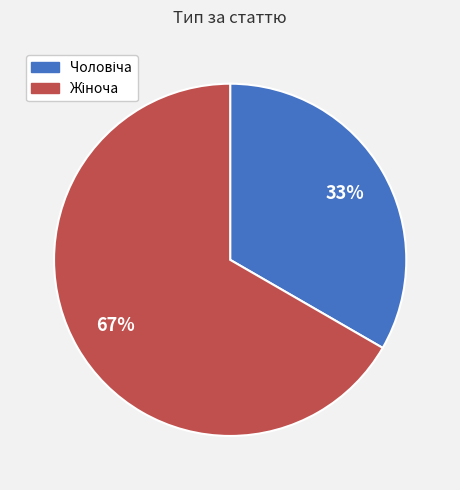

To the nearest percent, what is the average slice percentage?

50%